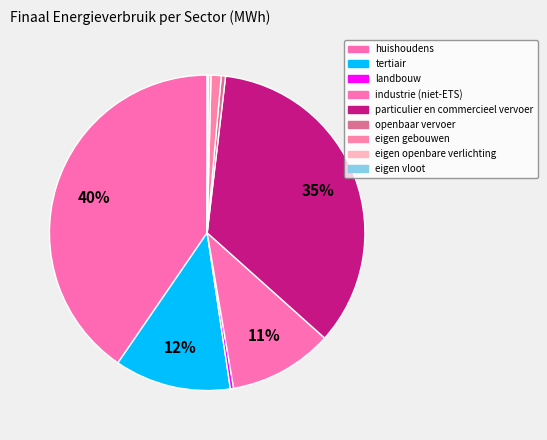

Is the sum of eigen vloot and tertiair greater than half?

No